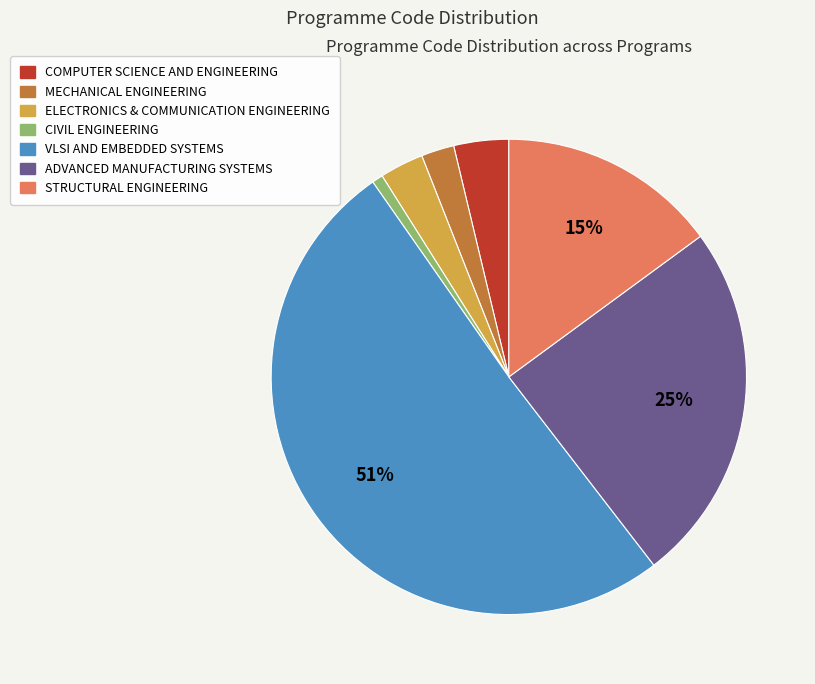

To the nearest percent, what portion does COMPUTER SCIENCE AND ENGINEERING represent?

4%